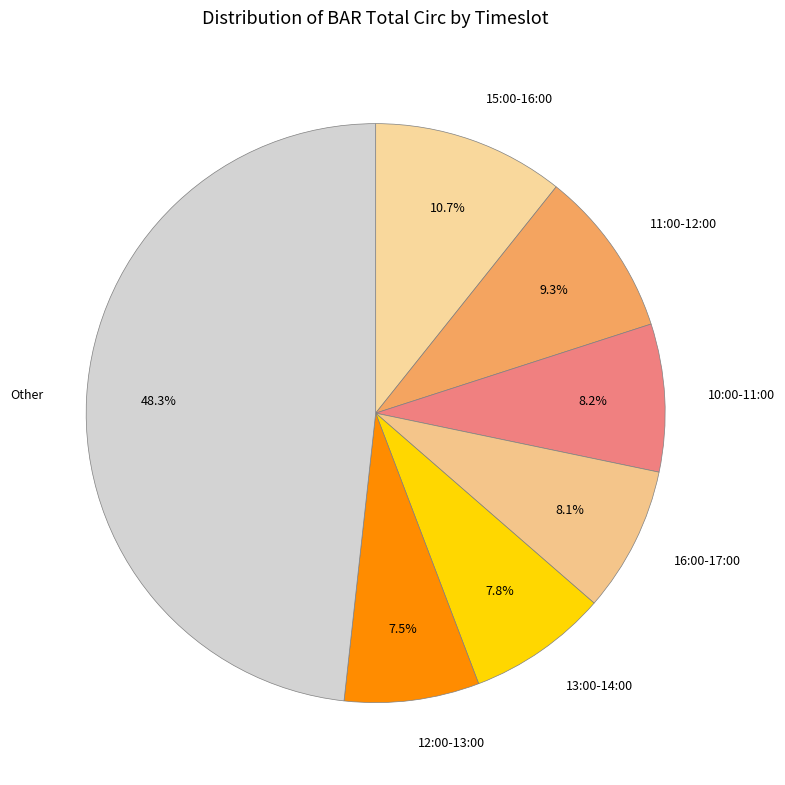

To the nearest percent, what is the average slice percentage?

14%